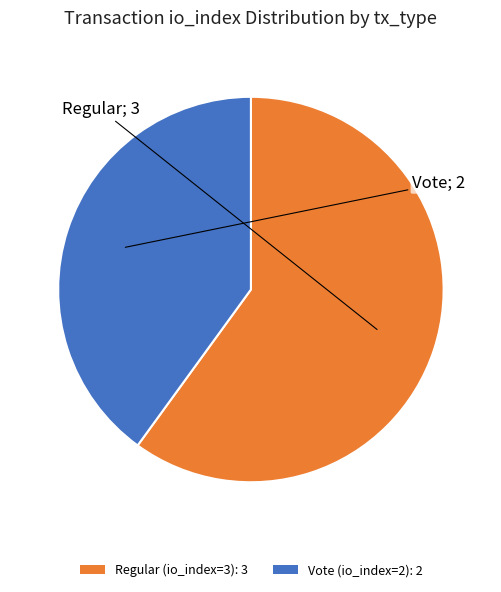

Does any single category account for the majority?

Yes